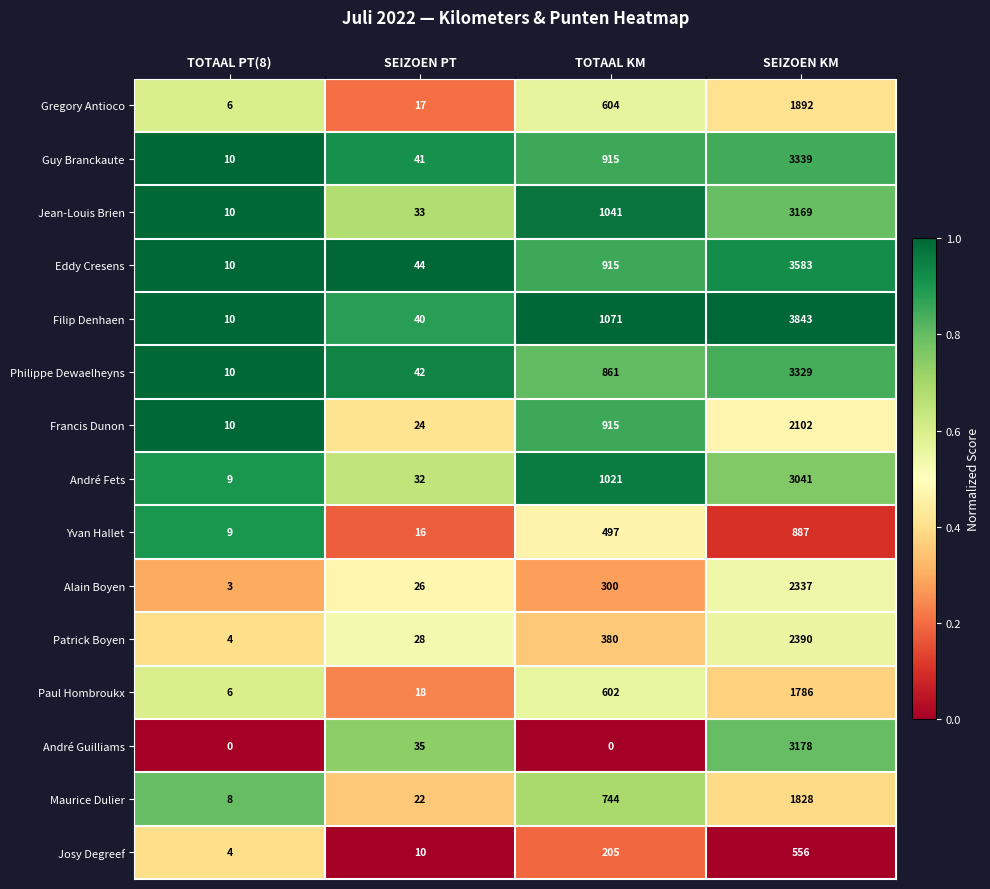

What is the difference between the maximum and minimum values in the Maurice Dulier series?

1820